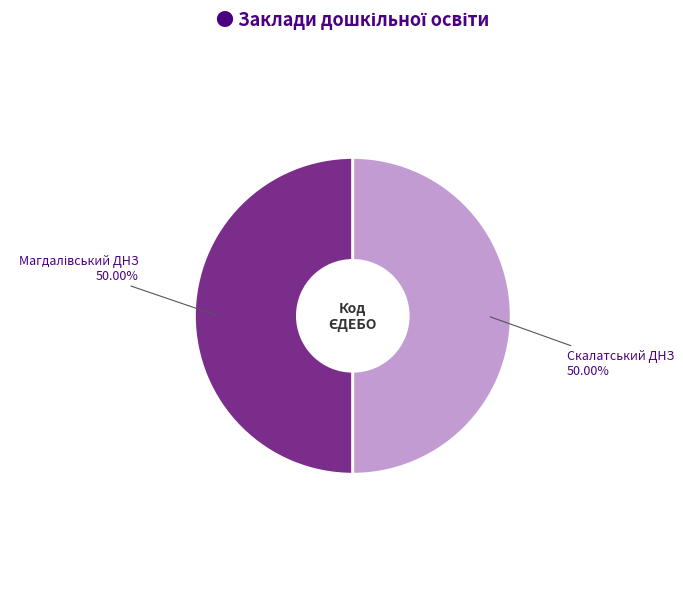

What is the smallest slice in the pie chart?

Скалатський дошкільний навчальний заклад